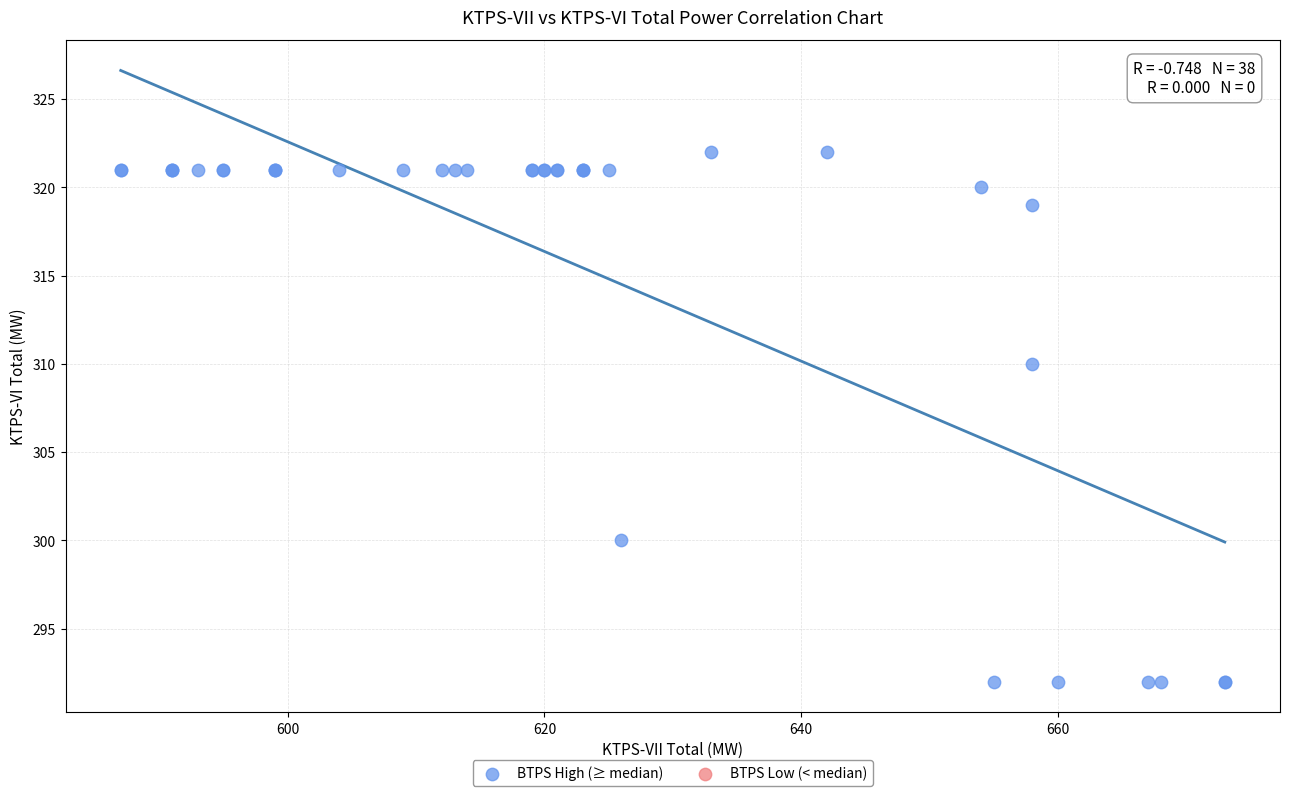

What Y value in the scatter plot is closest to 307?

310